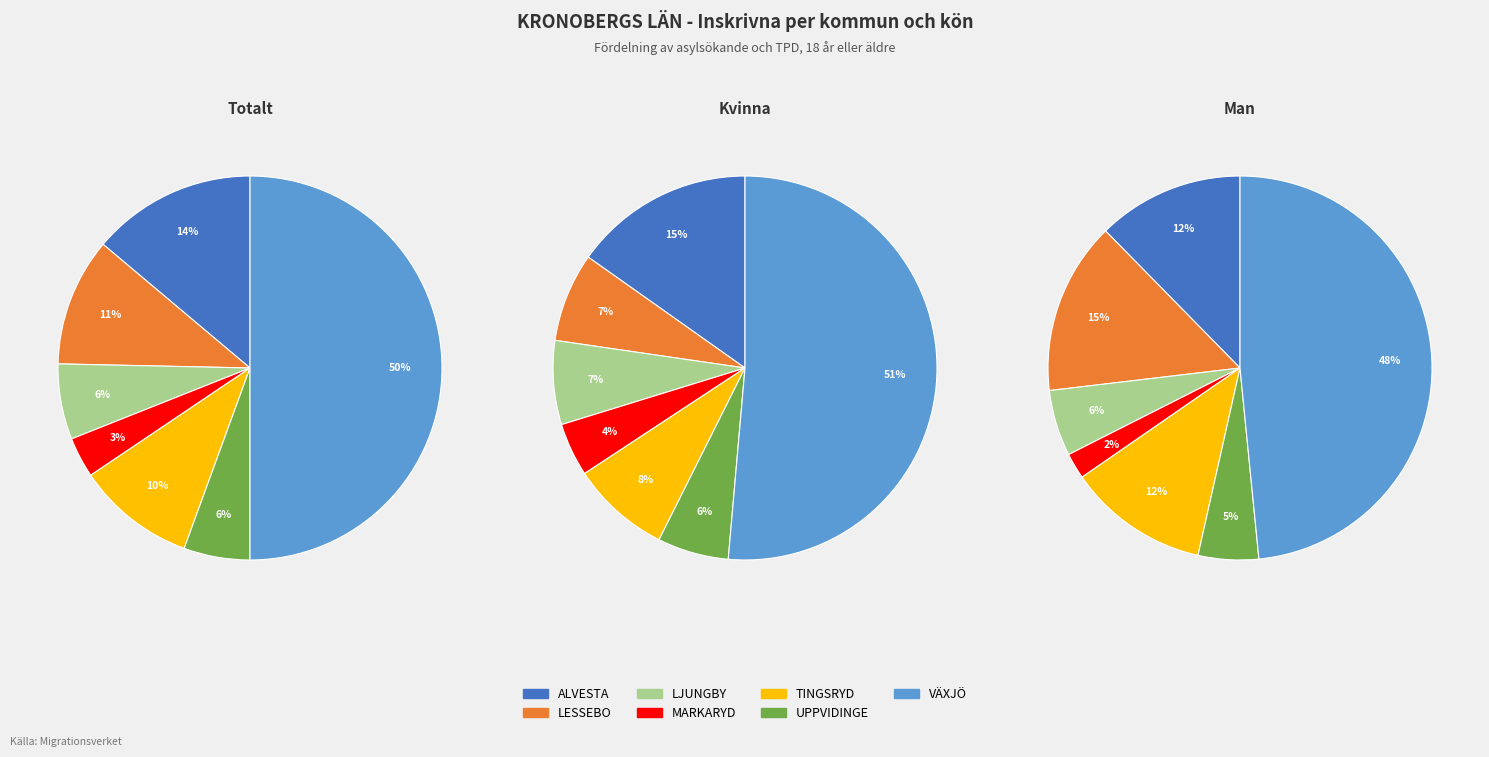

How many segments does this pie chart have?

7